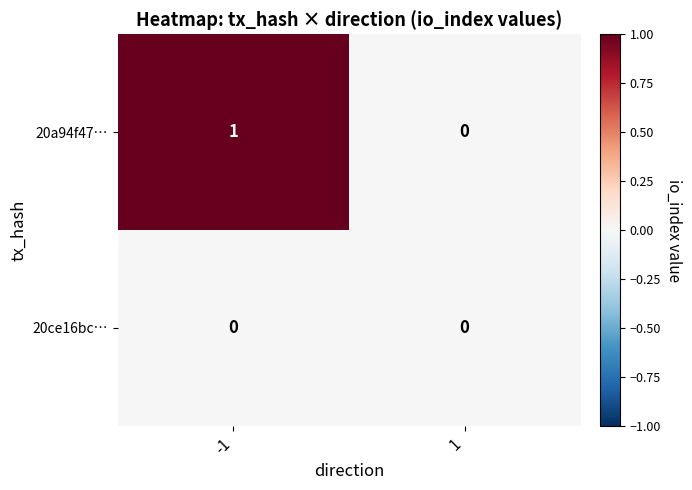

Which series changed the most between -1 and 1?

20a94f47…